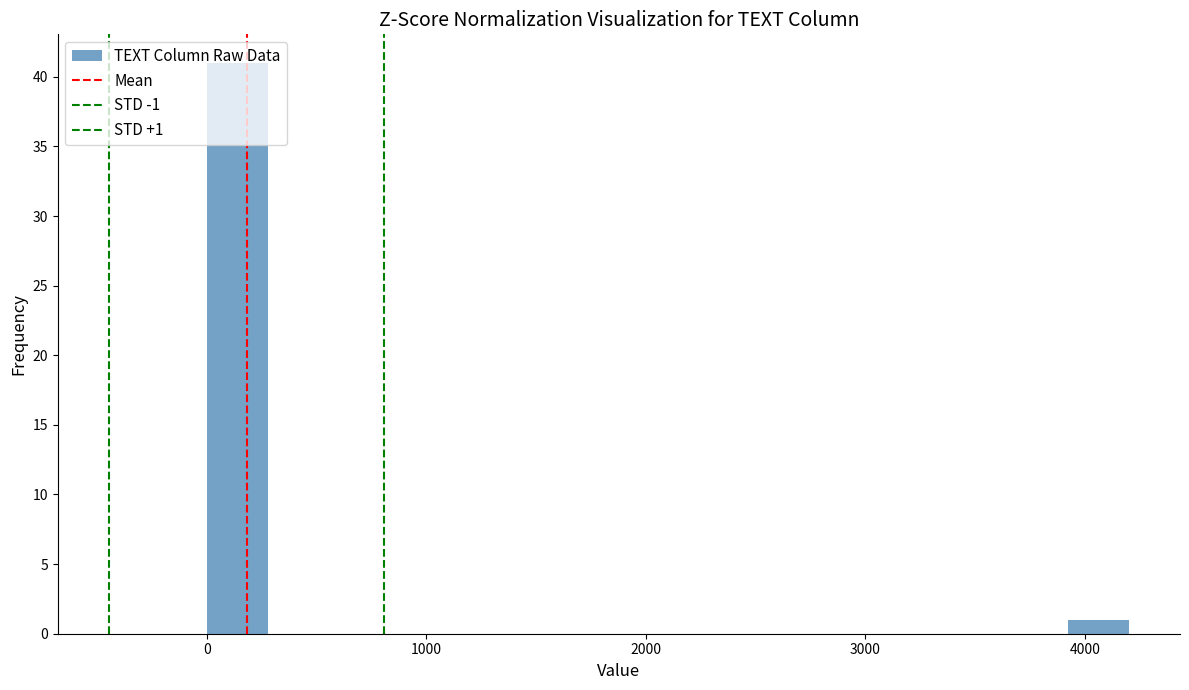

Around what value on the x-axis is the tallest bar? Give the approximate position of its centre, as read against the axis.

100